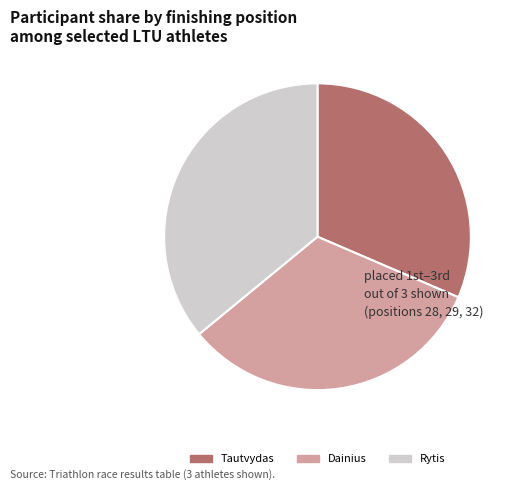

Do Dainius and Tautvydas together represent more than half of the pie?

Yes